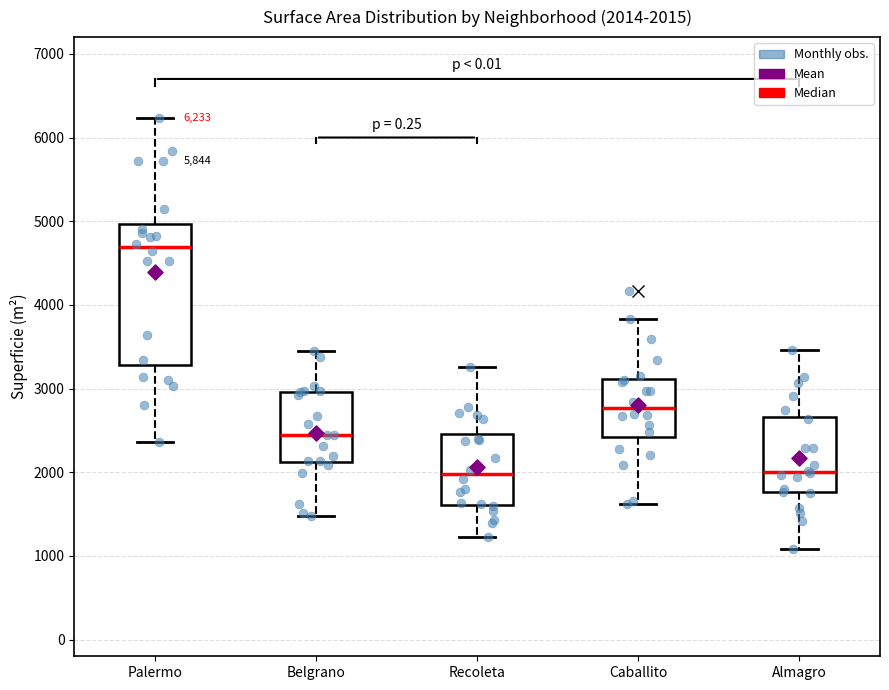

Which box's median line is the highest?

Palermo